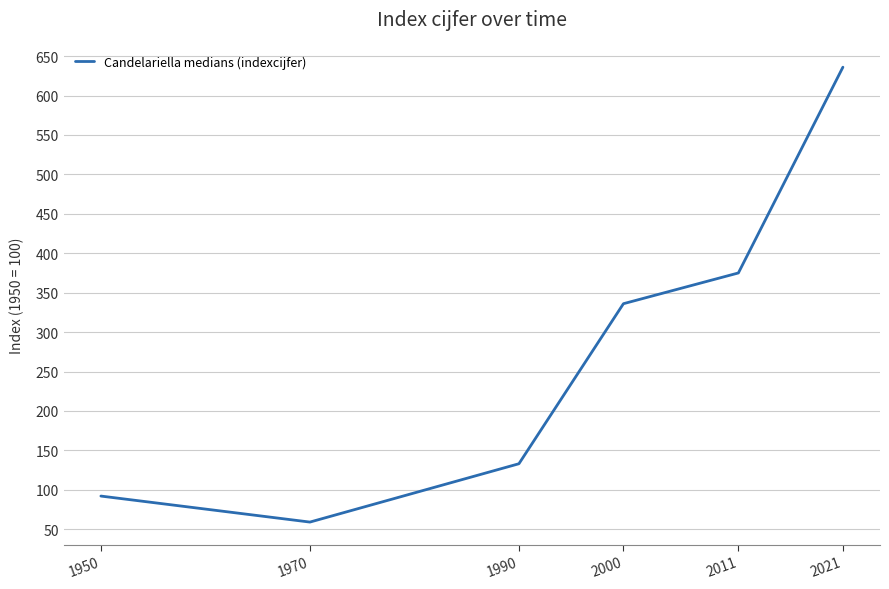

Reading right to left, list all the values displayed in this chart.

2021=636	2011=375	2000=336	1990=133	1970=59	1950=92